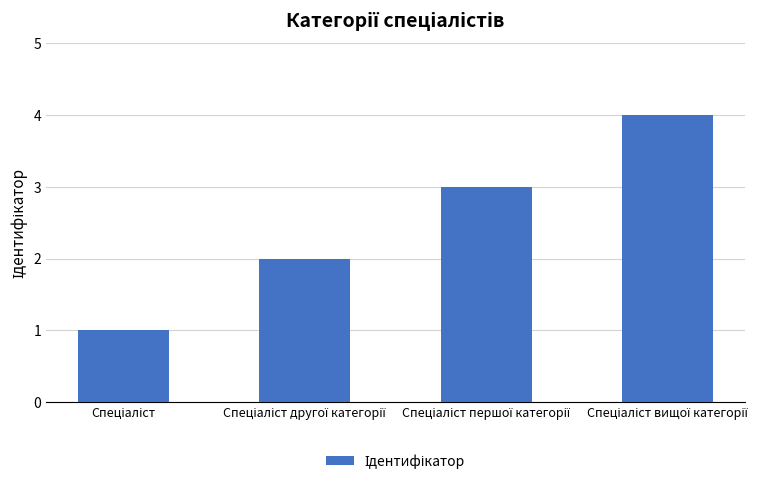

What is the sum of all values?

10